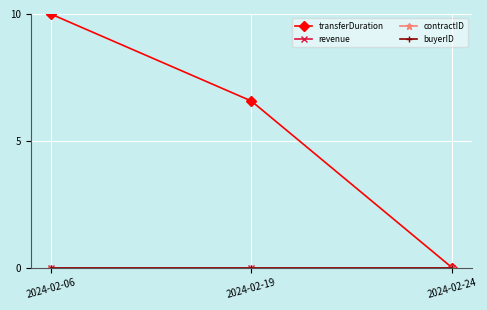

Which series has the largest range (max minus min)?

transferDuration